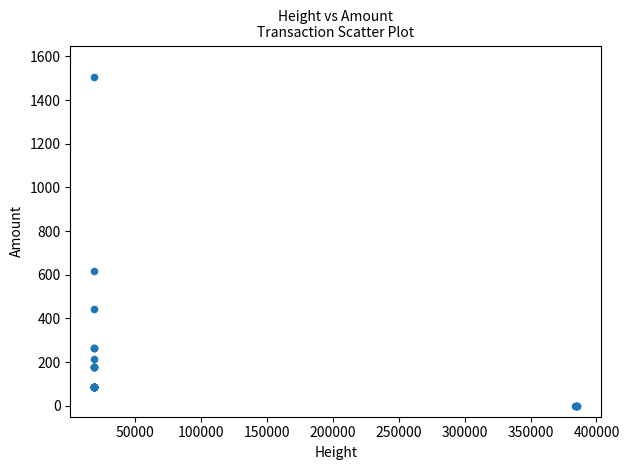

What Y value in the scatter plot is closest to 753?

619.7